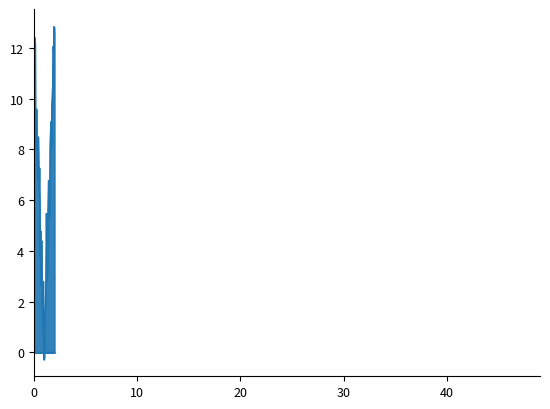

What is the difference between the highest and lowest values at за счет минимального взноса?

12.5